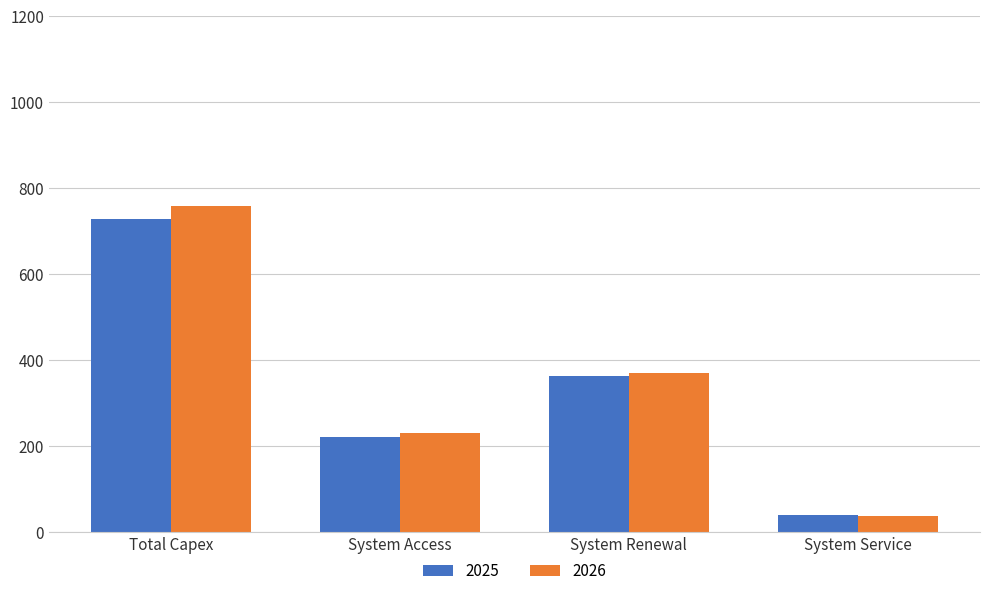

At which category is the sum across all series the highest?

Total Capex